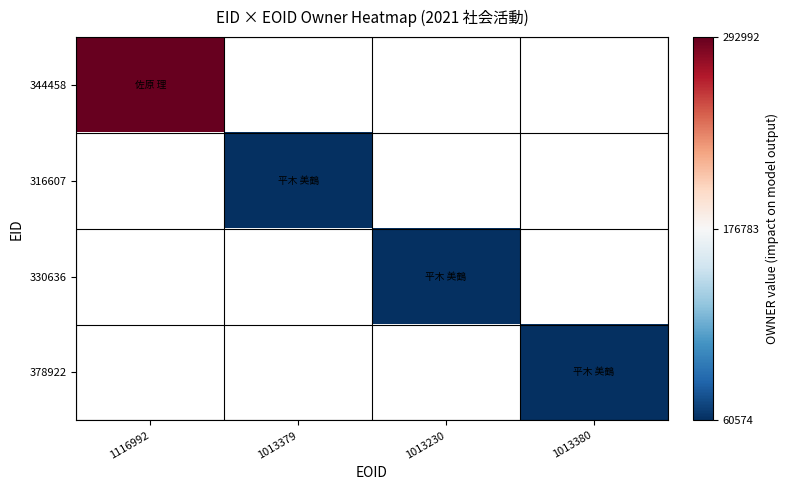

Rank the series by their average value, from highest to lowest.

344458, 316607, 330636, 378922